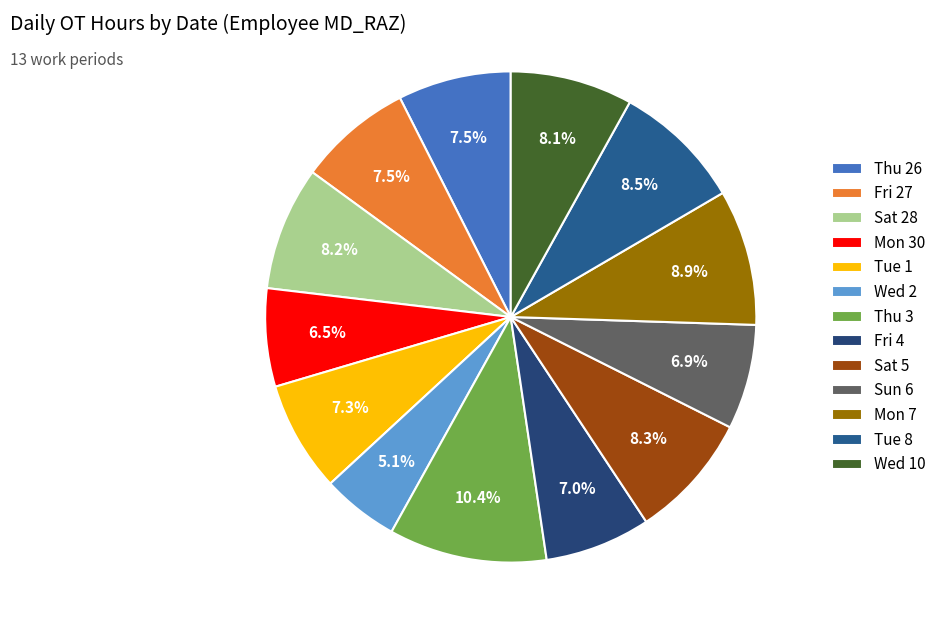

Count the number of slices in the pie.

13